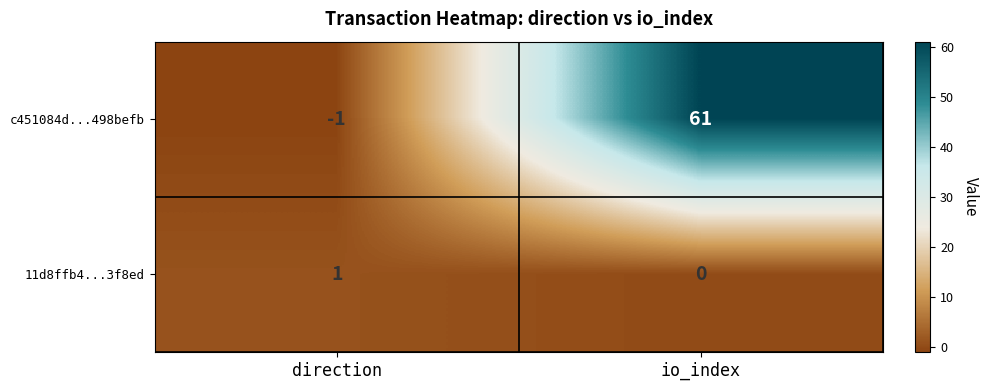

List the series in order of their peak value, highest first.

c451084d...498befb, 11d8ffb4...3f8ed